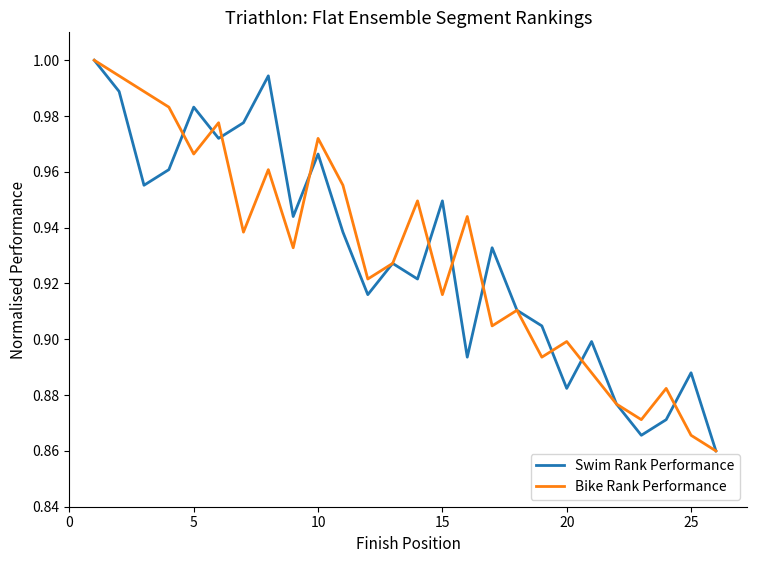

What are all the series names shown in the legend?

Swim Rank Performance, Bike Rank Performance